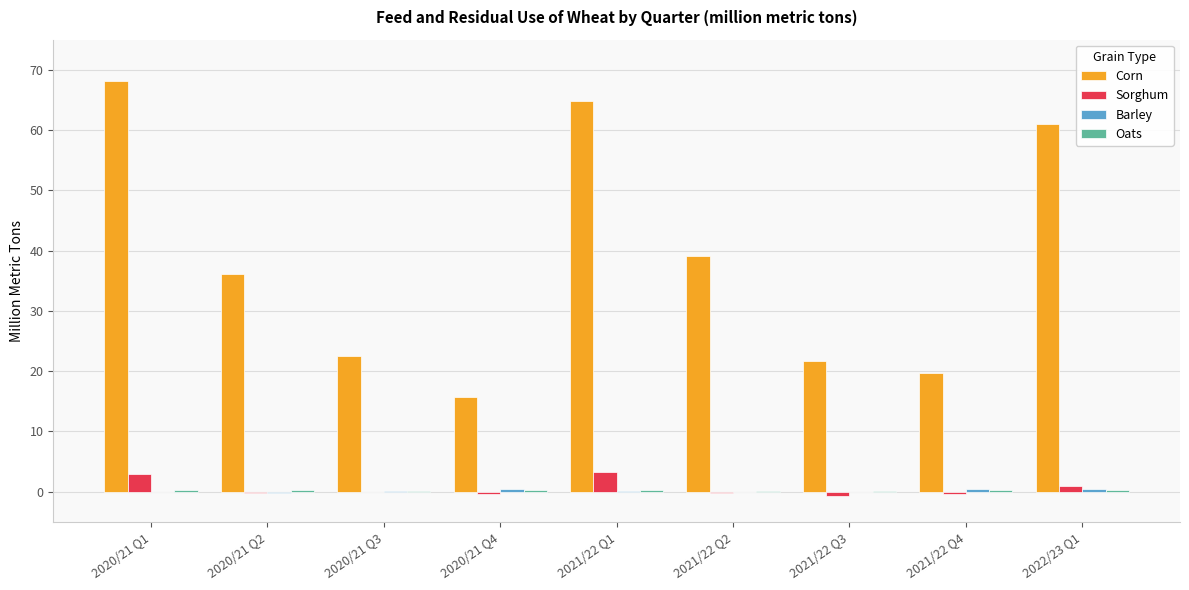

The Corn series shows 39.1 at 2021/22 Q2. True or false?

True